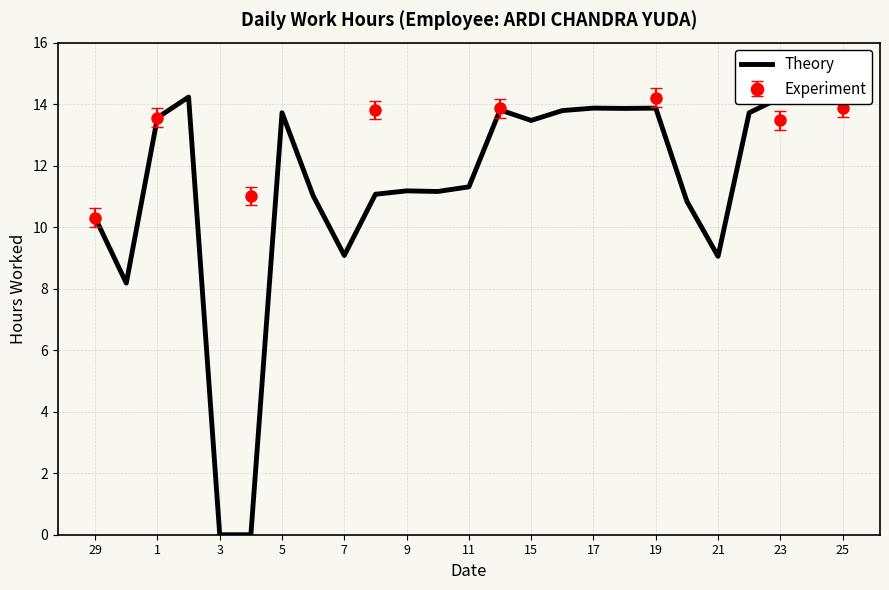

Where is the first local maximum for Experiment?

1